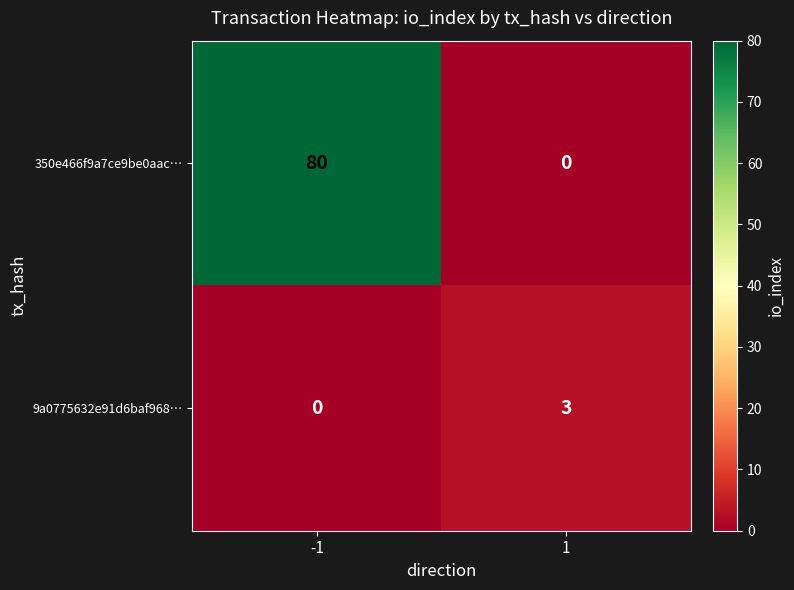

Reading right to left, extract all data points from this chart.

350e466f9a7ce9be0aac…: 1=0	-1=80
9a0775632e91d6baf968…: 1=3	-1=0